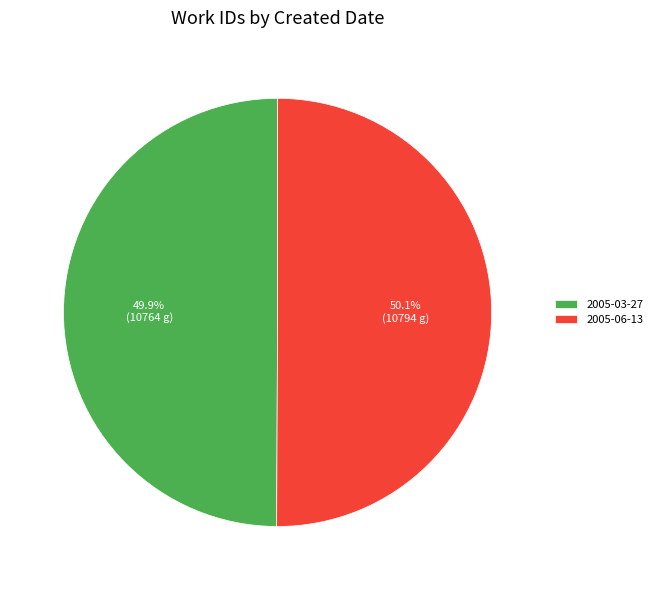

What percentage do 2005-03-27 and 2005-06-13 together represent?

100.0%